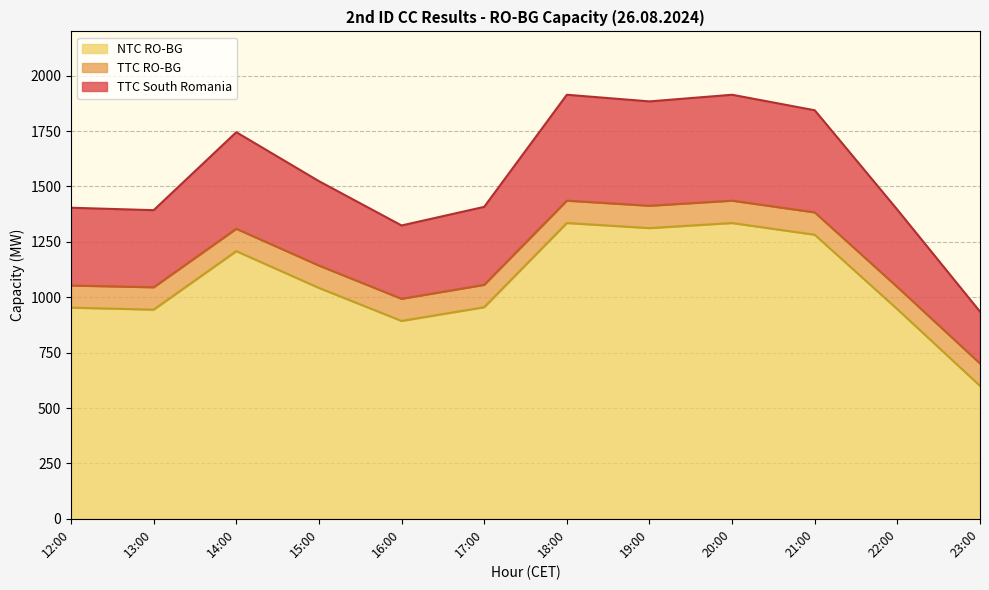

Which category has the highest value in the TTC South Romania series?

18:00